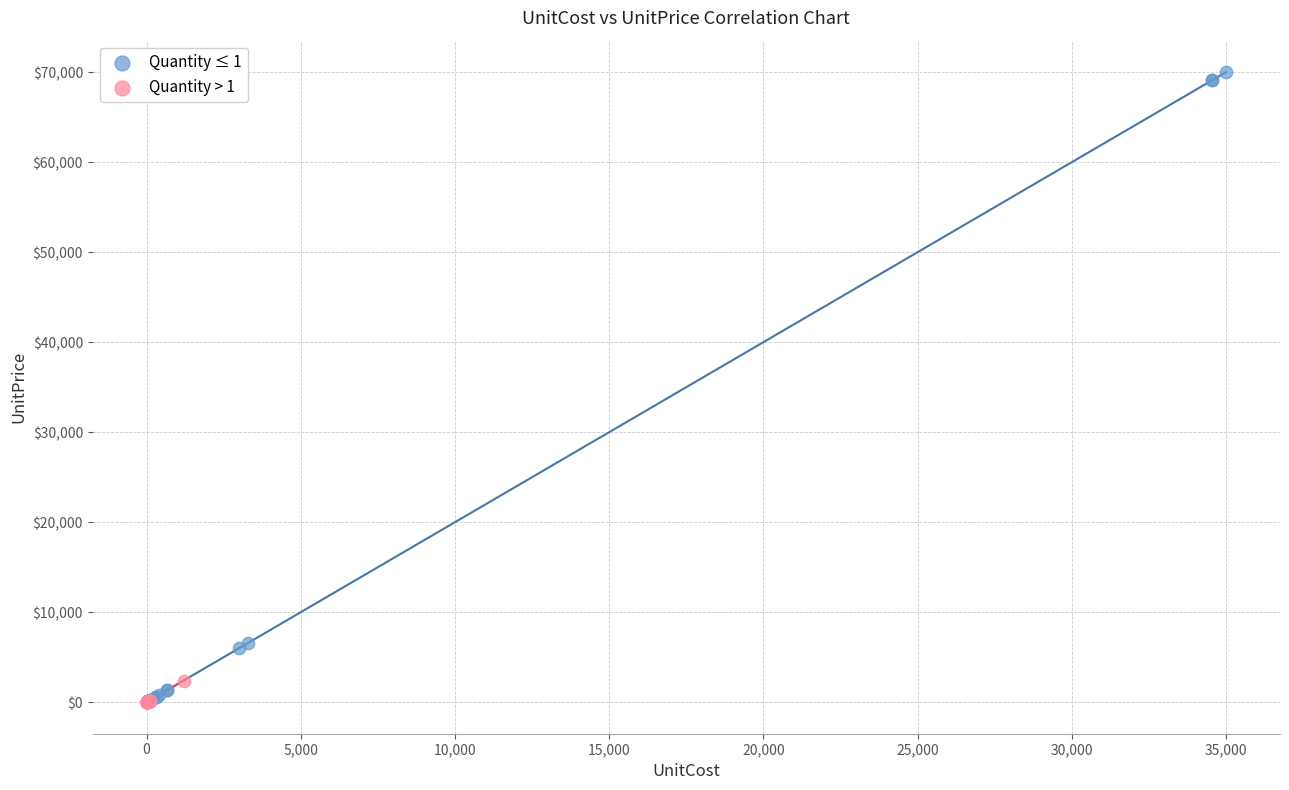

Which series contains the highest Y value?

Quantity ≤ 1